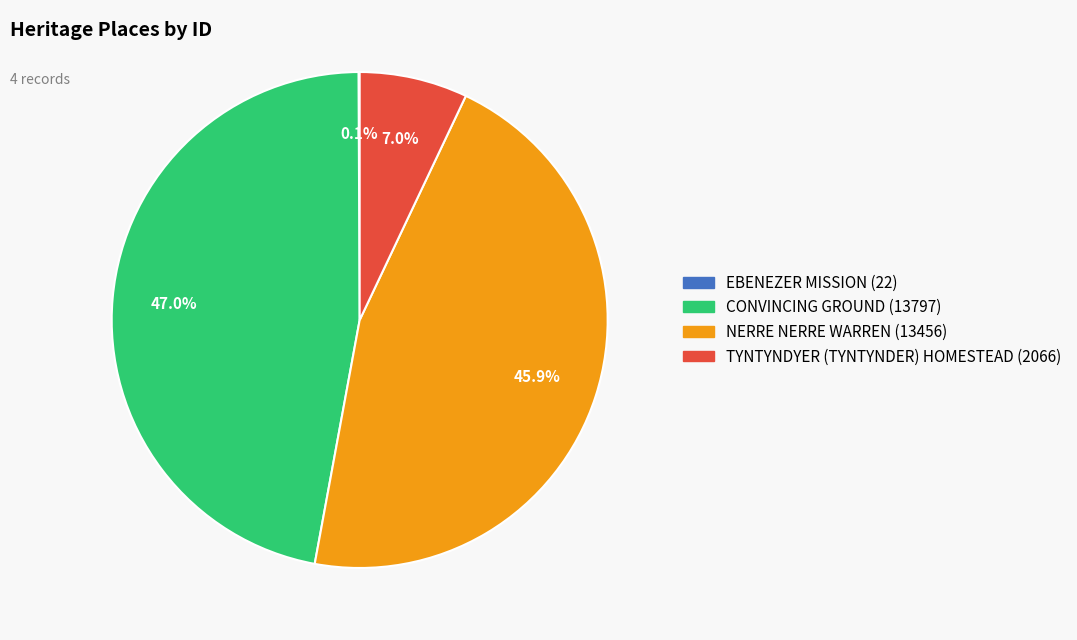

Approximately how many times larger is the value at TYNTYNDYER (TYNTYNDER) HOMESTEAD compared to CONVINCING GROUND?

0.1